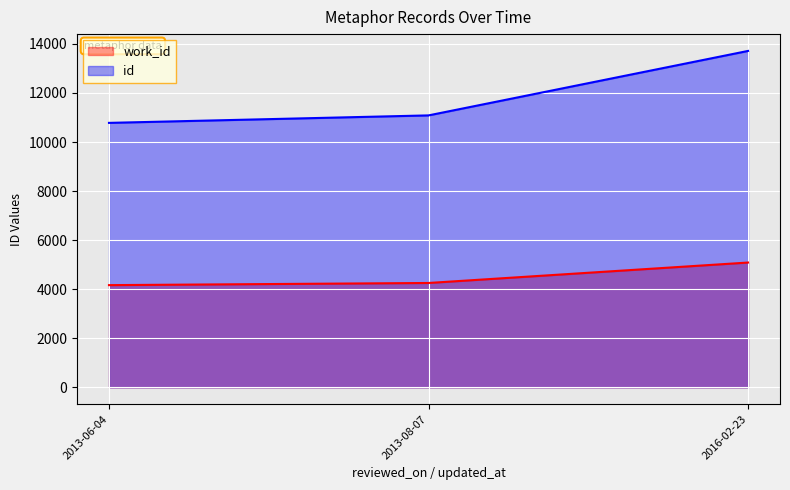

True or false: id_line has a value of 13715 at 2016-02-23.

True